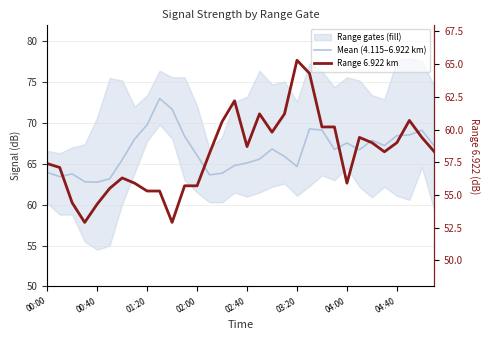

Is this an area chart (filled region under the line)?

No